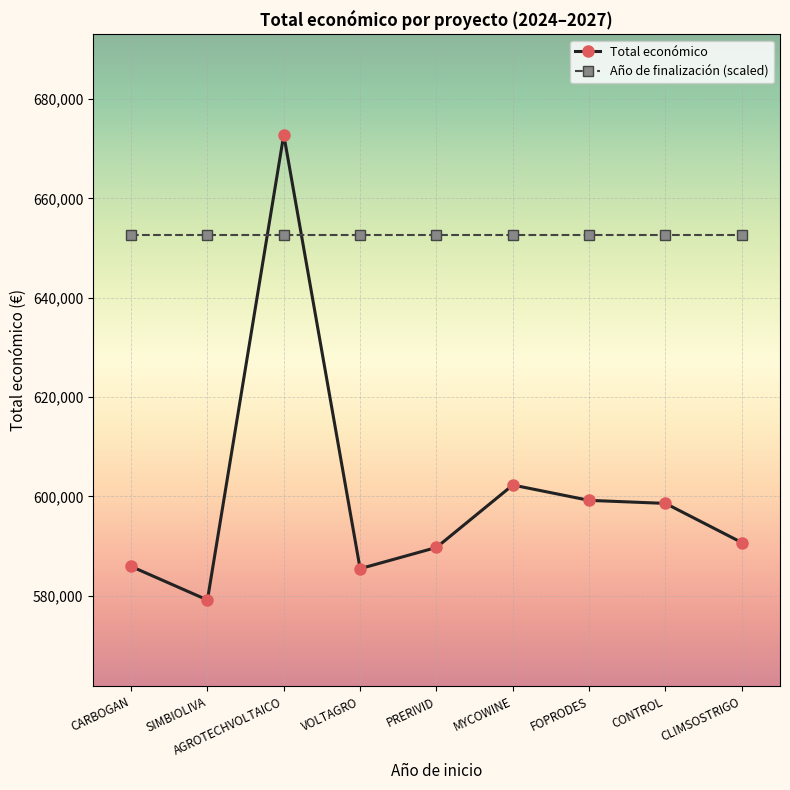

What is the greatest value displayed?

672807.0